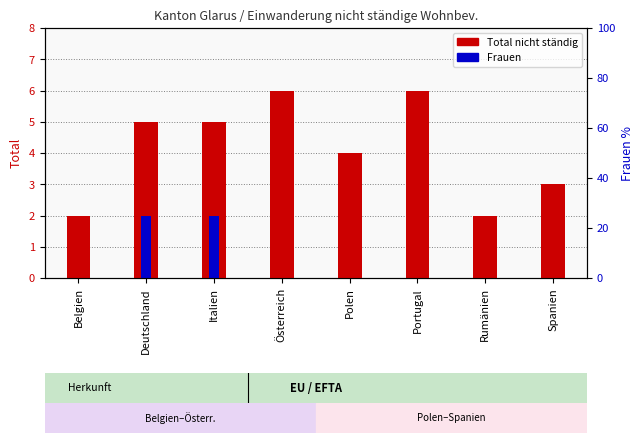

What is the sum of the Frauen values at Rumänien and Deutschland?

2